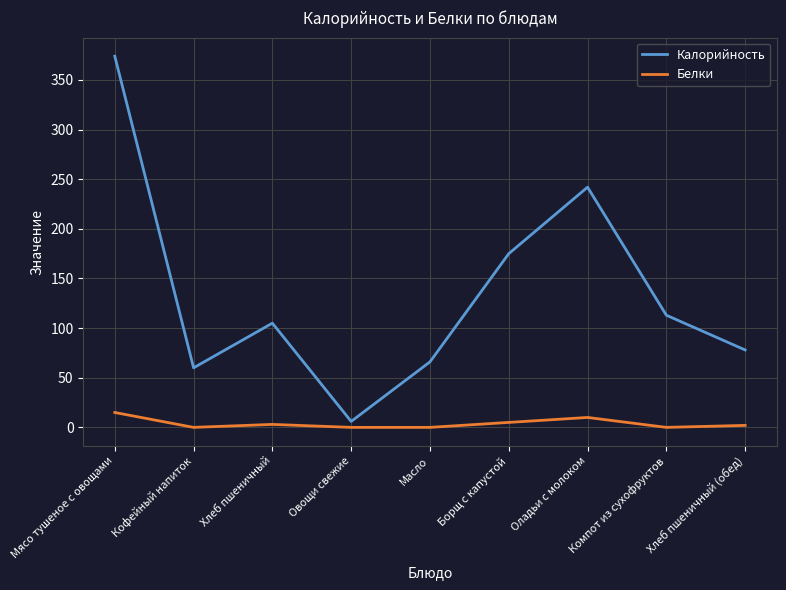

Which series has the largest total across all categories?

Калорийность